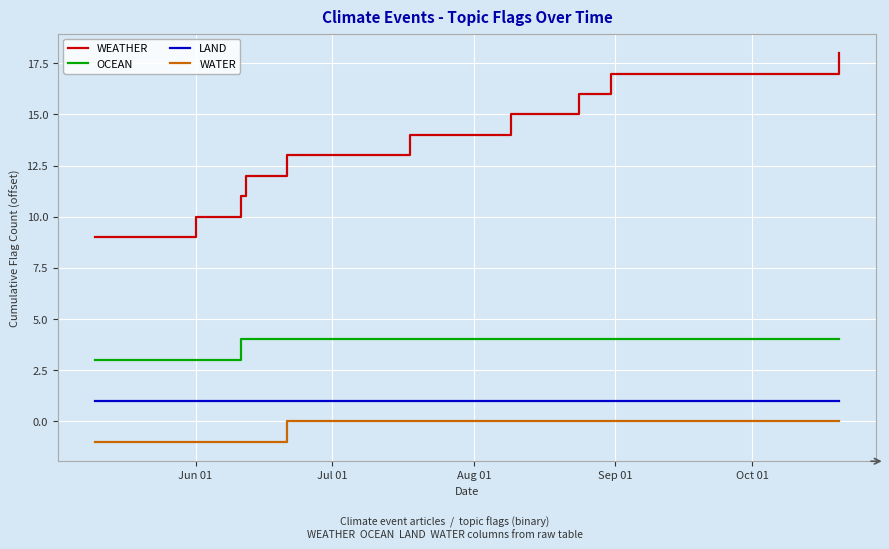

Rank the series by their maximum value, from lowest to highest.

WATER, LAND, OCEAN, WEATHER